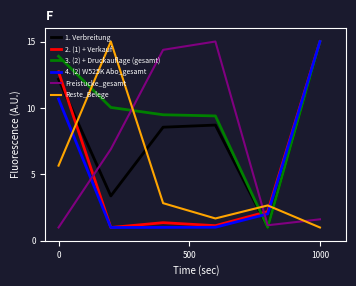

What is the highest value of the 2. (1) + Verkauf series?

15.0